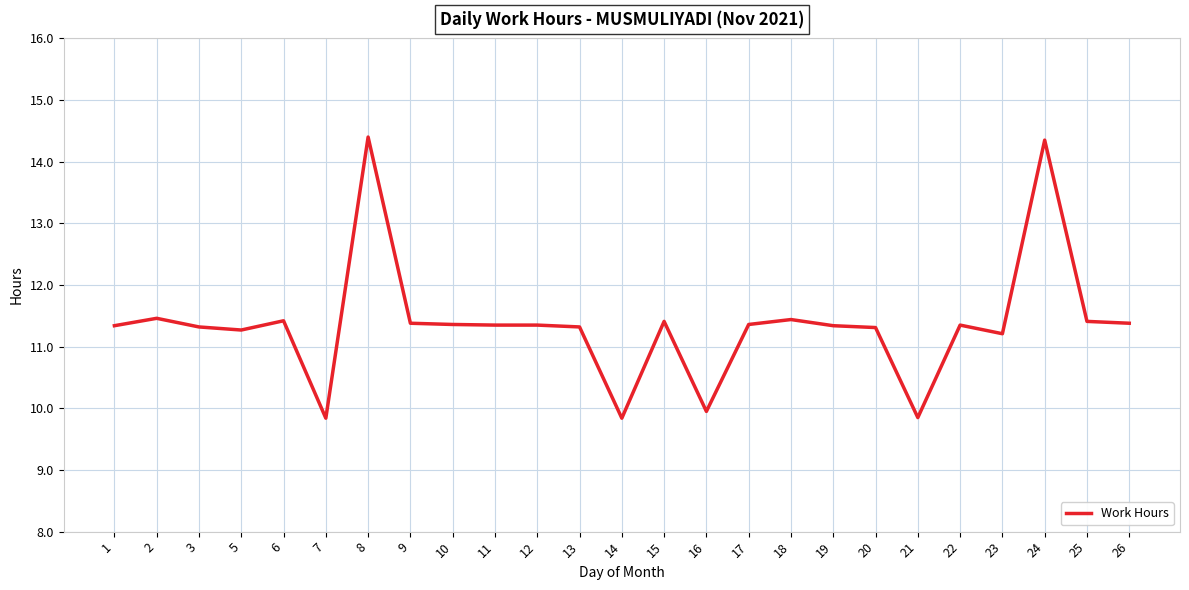

True or false: there are more than 2 points higher than both neighbors.

True